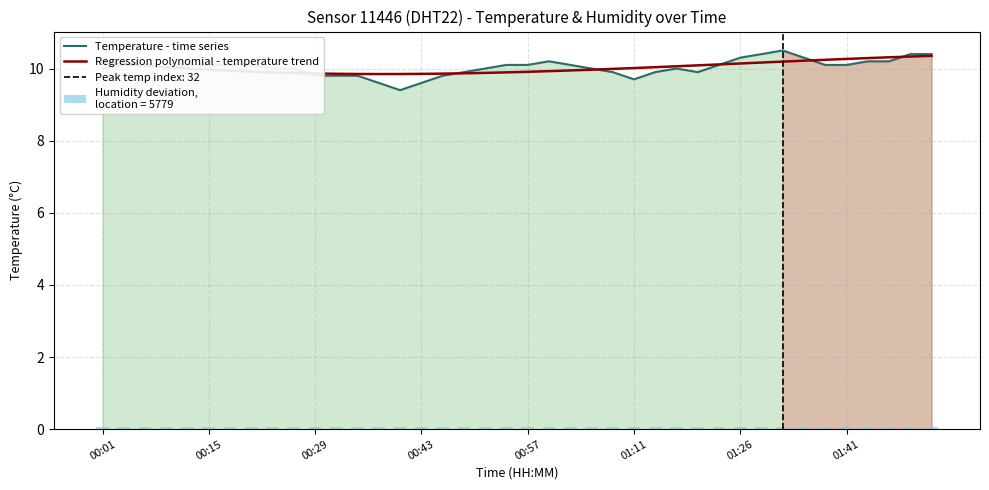

Reading left to right, what are all the values shown in this chart?

Temperature - time series: 10.0	10.1	10.1	10.0	10.1	10.1	10.1	10.1	10.0	10.0	9.8	9.8	9.8	9.6	9.4	9.6	9.8	9.9	10.0	10.1	10.1	10.2	10.1	10.0	9.9	9.7	9.9	10.0	9.9	10.1	10.3	10.4	10.5	10.3	10.1	10.1	10.2	10.2	10.4	10.4
Regression polynomial - temperature trend: 10.2	10.1	10.1	10.0	10.0	10.0	9.9	9.9	9.9	9.9	9.9	9.9	9.8	9.8	9.8	9.9	9.9	9.9	9.9	9.9	9.9	9.9	9.9	10.0	10.0	10.0	10.0	10.1	10.1	10.1	10.1	10.2	10.2	10.2	10.2	10.3	10.3	10.3	10.3	10.4